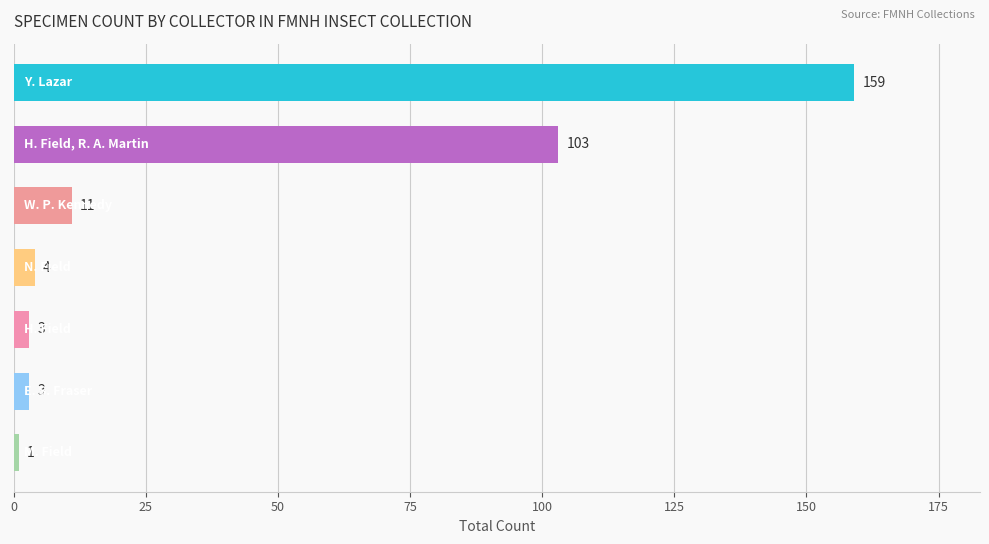

Reading top to bottom, extract all data points from this chart.

159	103	11	4	3	3	1